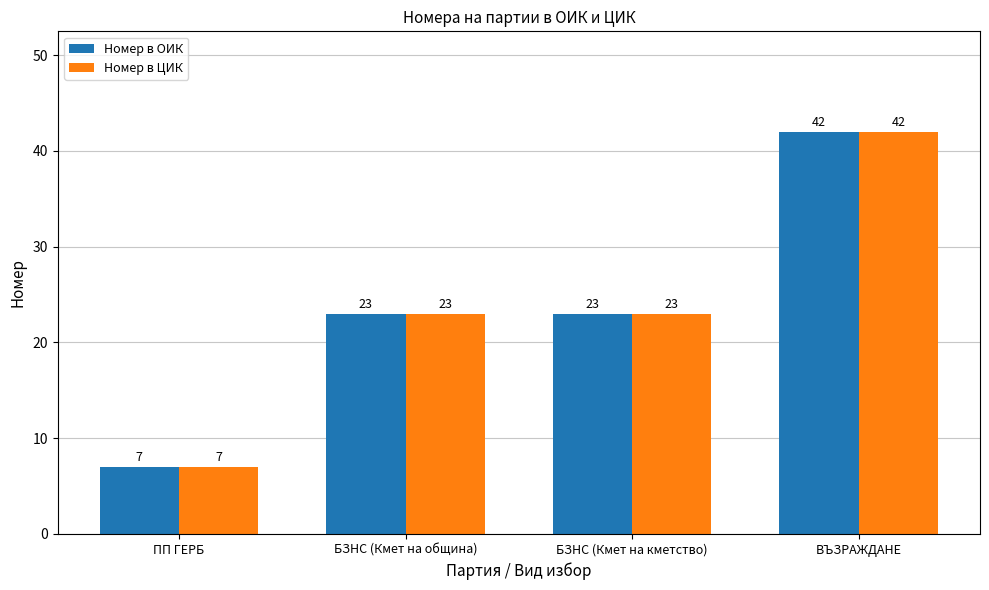

What is the label of the 3rd bar from the right?

БЗНС (Кмет на община)